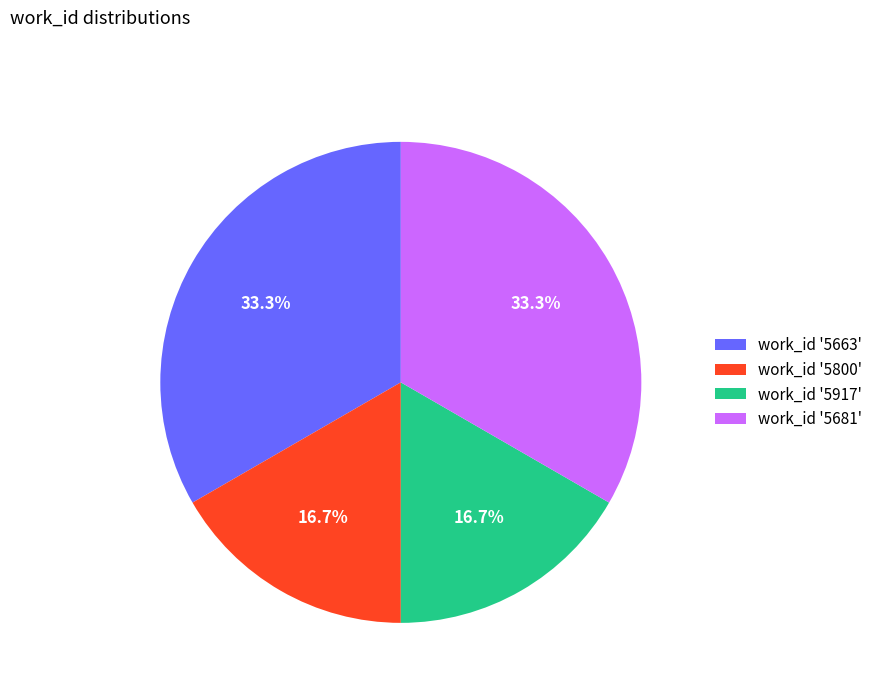

Between work_id '5663' and work_id '5800', which is larger?

work_id '5663'